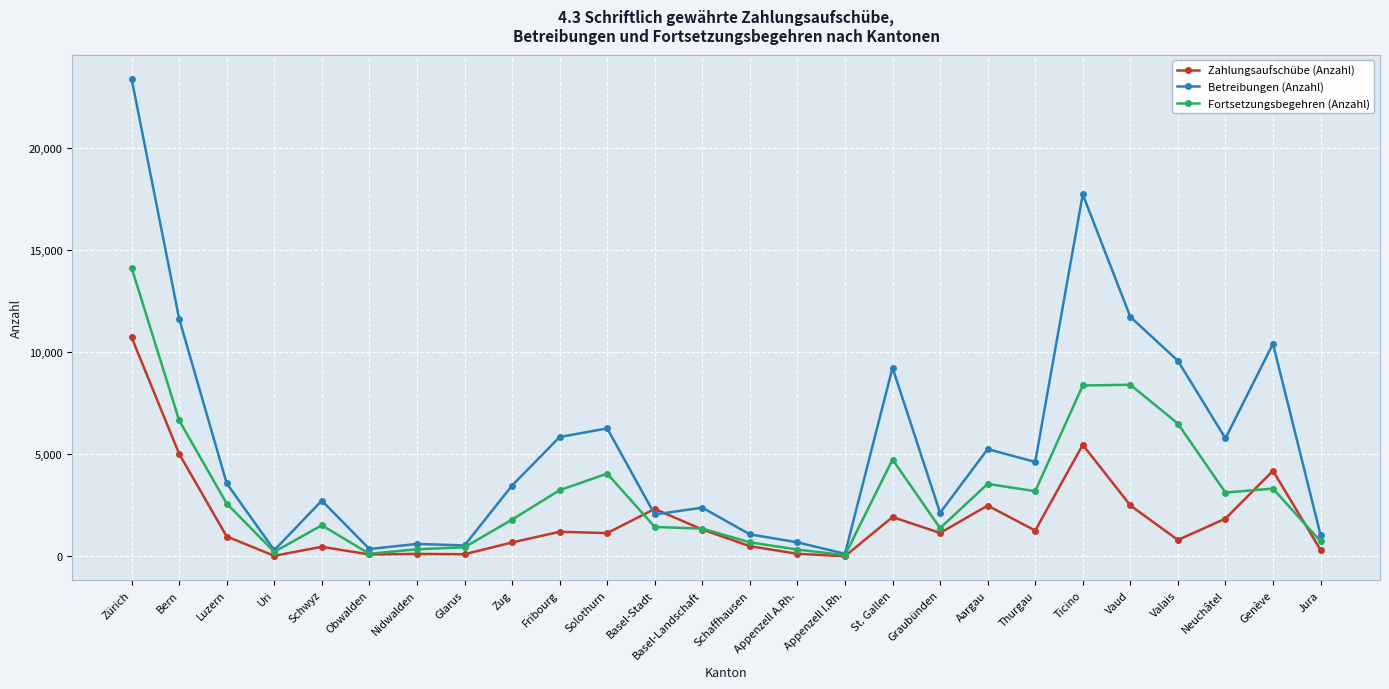

Where is Zahlungsaufschübe (Anzahl) nearest to the value 5365?

Ticino